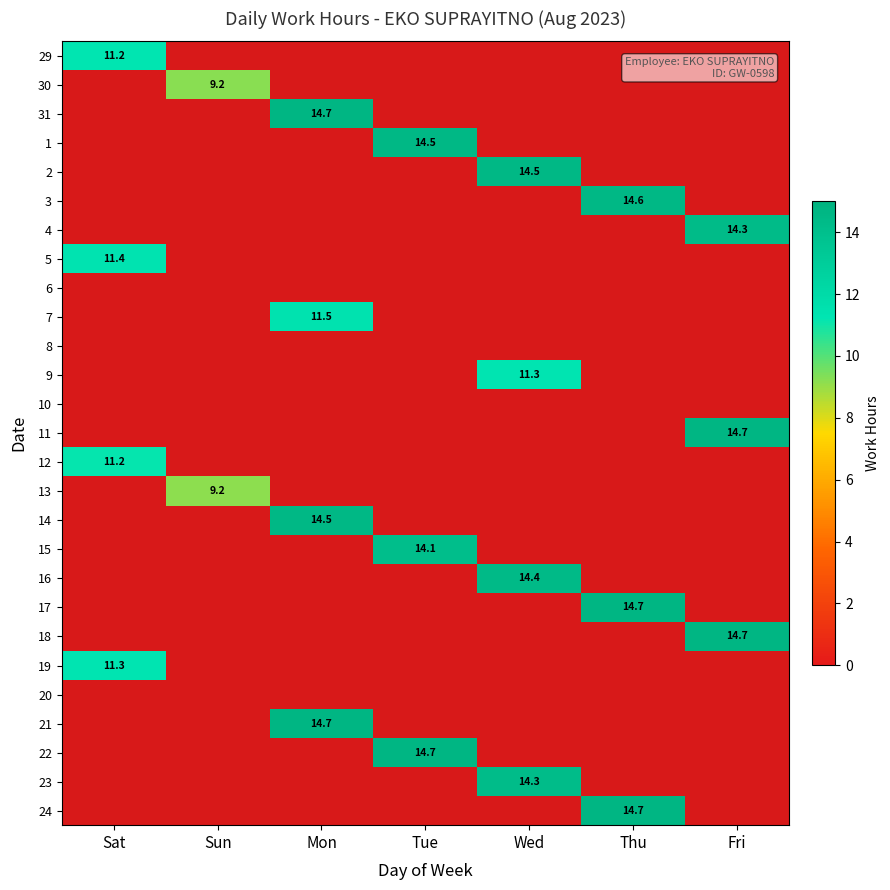

How many values in 16 are above zero?

1